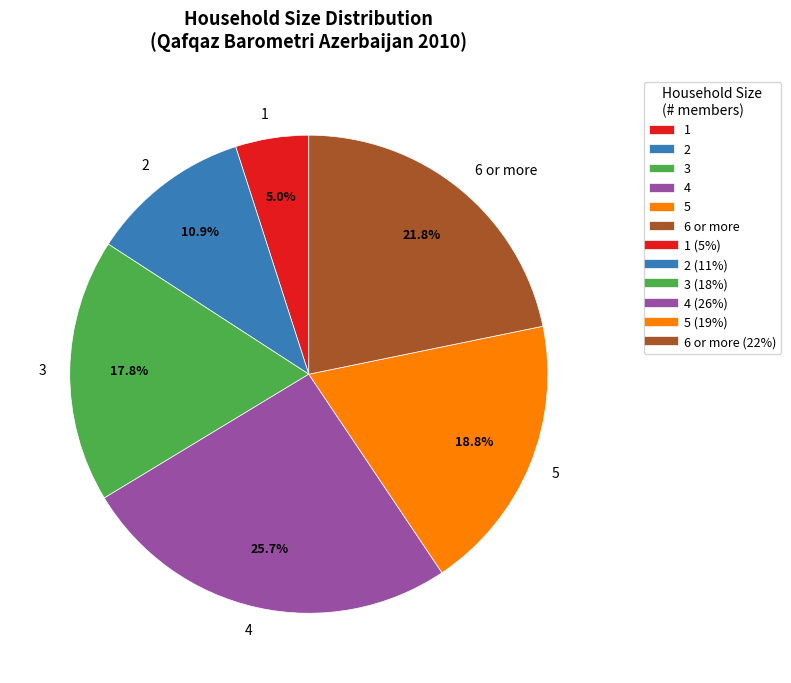

Rank the categories by value from highest to lowest.

4, 6 or more, 5, 3, 2, 1